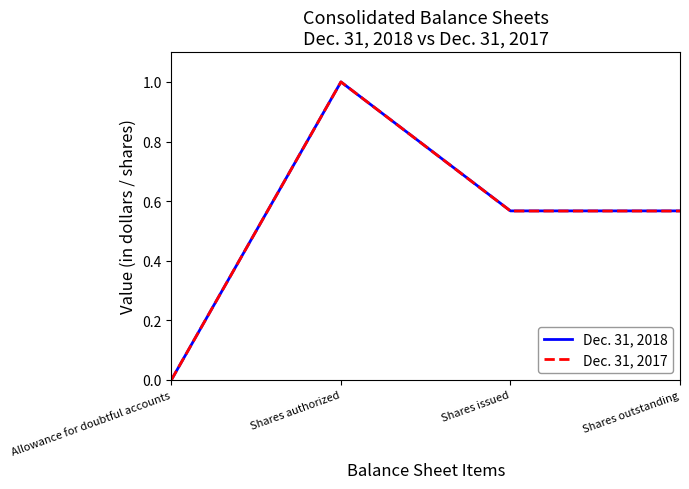

How many interior local peaks does the Dec. 31, 2018 series have?

1